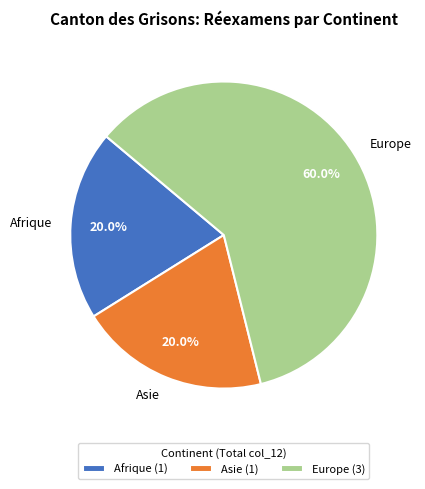

Is there any slice that represents more than half of the pie?

Yes